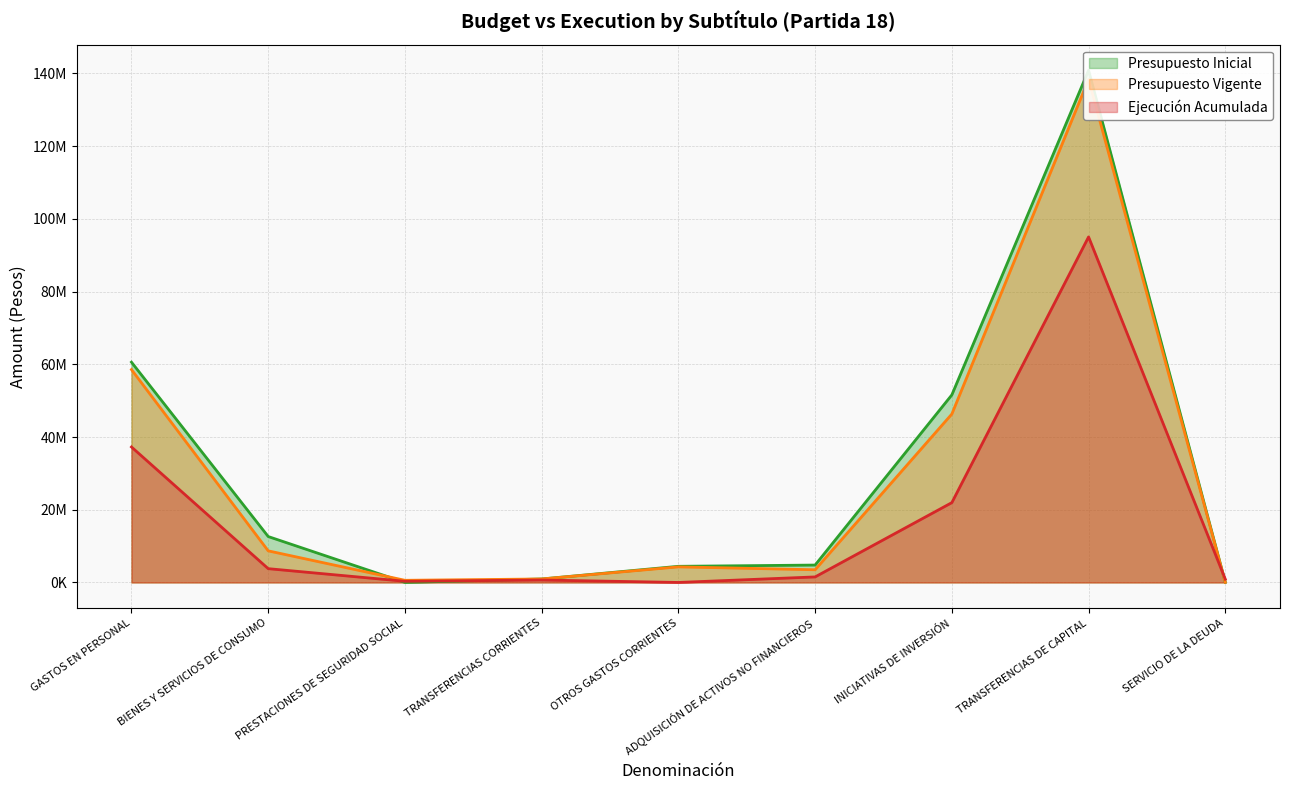

At which label does Presupuesto Inicial reach its peak?

TRANSFERENCIAS DE CAPITAL